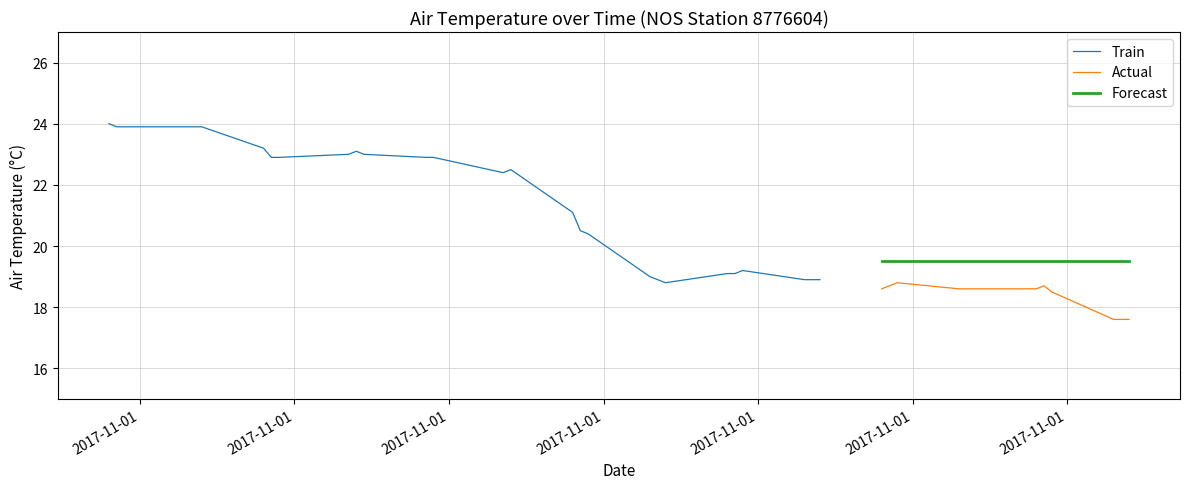

Reading left to right, extract all data points from this chart.

2017-11-01T00:36:00Z=24.0	2017-11-01T00:42:00Z=23.9	2017-11-01T00:48:00Z=23.9	2017-11-01T01:36:00Z=23.9	2017-11-01T01:42:00Z=23.9	2017-11-01T01:48:00Z=23.9	2017-11-01T02:36:00Z=23.2	2017-11-01T02:42:00Z=22.9	2017-11-01T02:48:00Z=22.9	2017-11-01T03:42:00Z=23.0	2017-11-01T03:48:00Z=23.1	2017-11-01T03:54:00Z=23.0	2017-11-01T04:42:00Z=22.9	2017-11-01T04:48:00Z=22.9	2017-11-01T05:42:00Z=22.4	2017-11-01T05:48:00Z=22.5	2017-11-01T06:36:00Z=21.1	2017-11-01T06:42:00Z=20.5	2017-11-01T06:48:00Z=20.4	2017-11-01T07:36:00Z=19.0	2017-11-01T07:42:00Z=18.9	2017-11-01T07:48:00Z=18.8	2017-11-01T08:36:00Z=19.1	2017-11-01T08:42:00Z=19.1	2017-11-01T08:48:00Z=19.2	2017-11-01T09:36:00Z=18.9	2017-11-01T09:42:00Z=18.9	2017-11-01T09:48:00Z=18.9	2017-11-01T10:36:00Z=18.6	2017-11-01T10:42:00Z=18.7	2017-11-01T10:48:00Z=18.8	2017-11-01T11:36:00Z=18.6	2017-11-01T11:42:00Z=18.6	2017-11-01T11:48:00Z=18.6	2017-11-01T12:36:00Z=18.6	2017-11-01T12:42:00Z=18.7	2017-11-01T12:48:00Z=18.5	2017-11-01T13:36:00Z=17.6	2017-11-01T13:42:00Z=17.6	2017-11-01T13:48:00Z=17.6